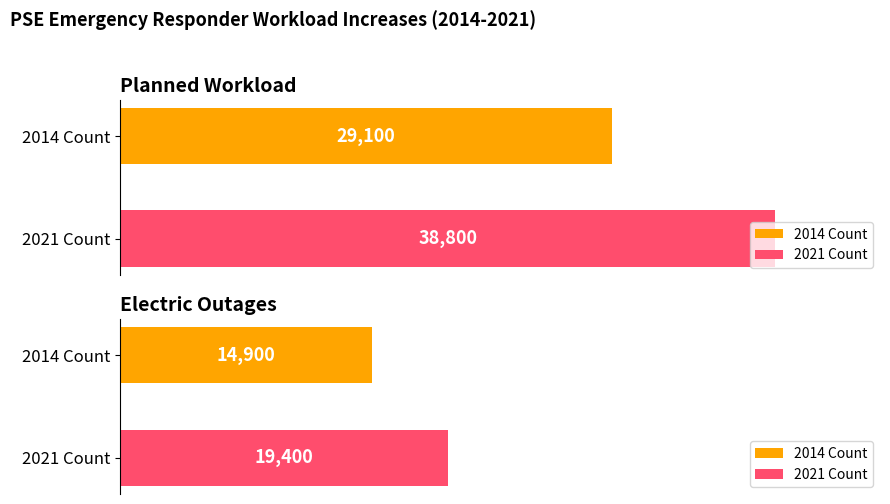

Reading left to right, extract all data points from this chart.

Planned Workload (Jobs): 2014=29100	2021=38800
Electric Outages: 2014=14900	2021=19400